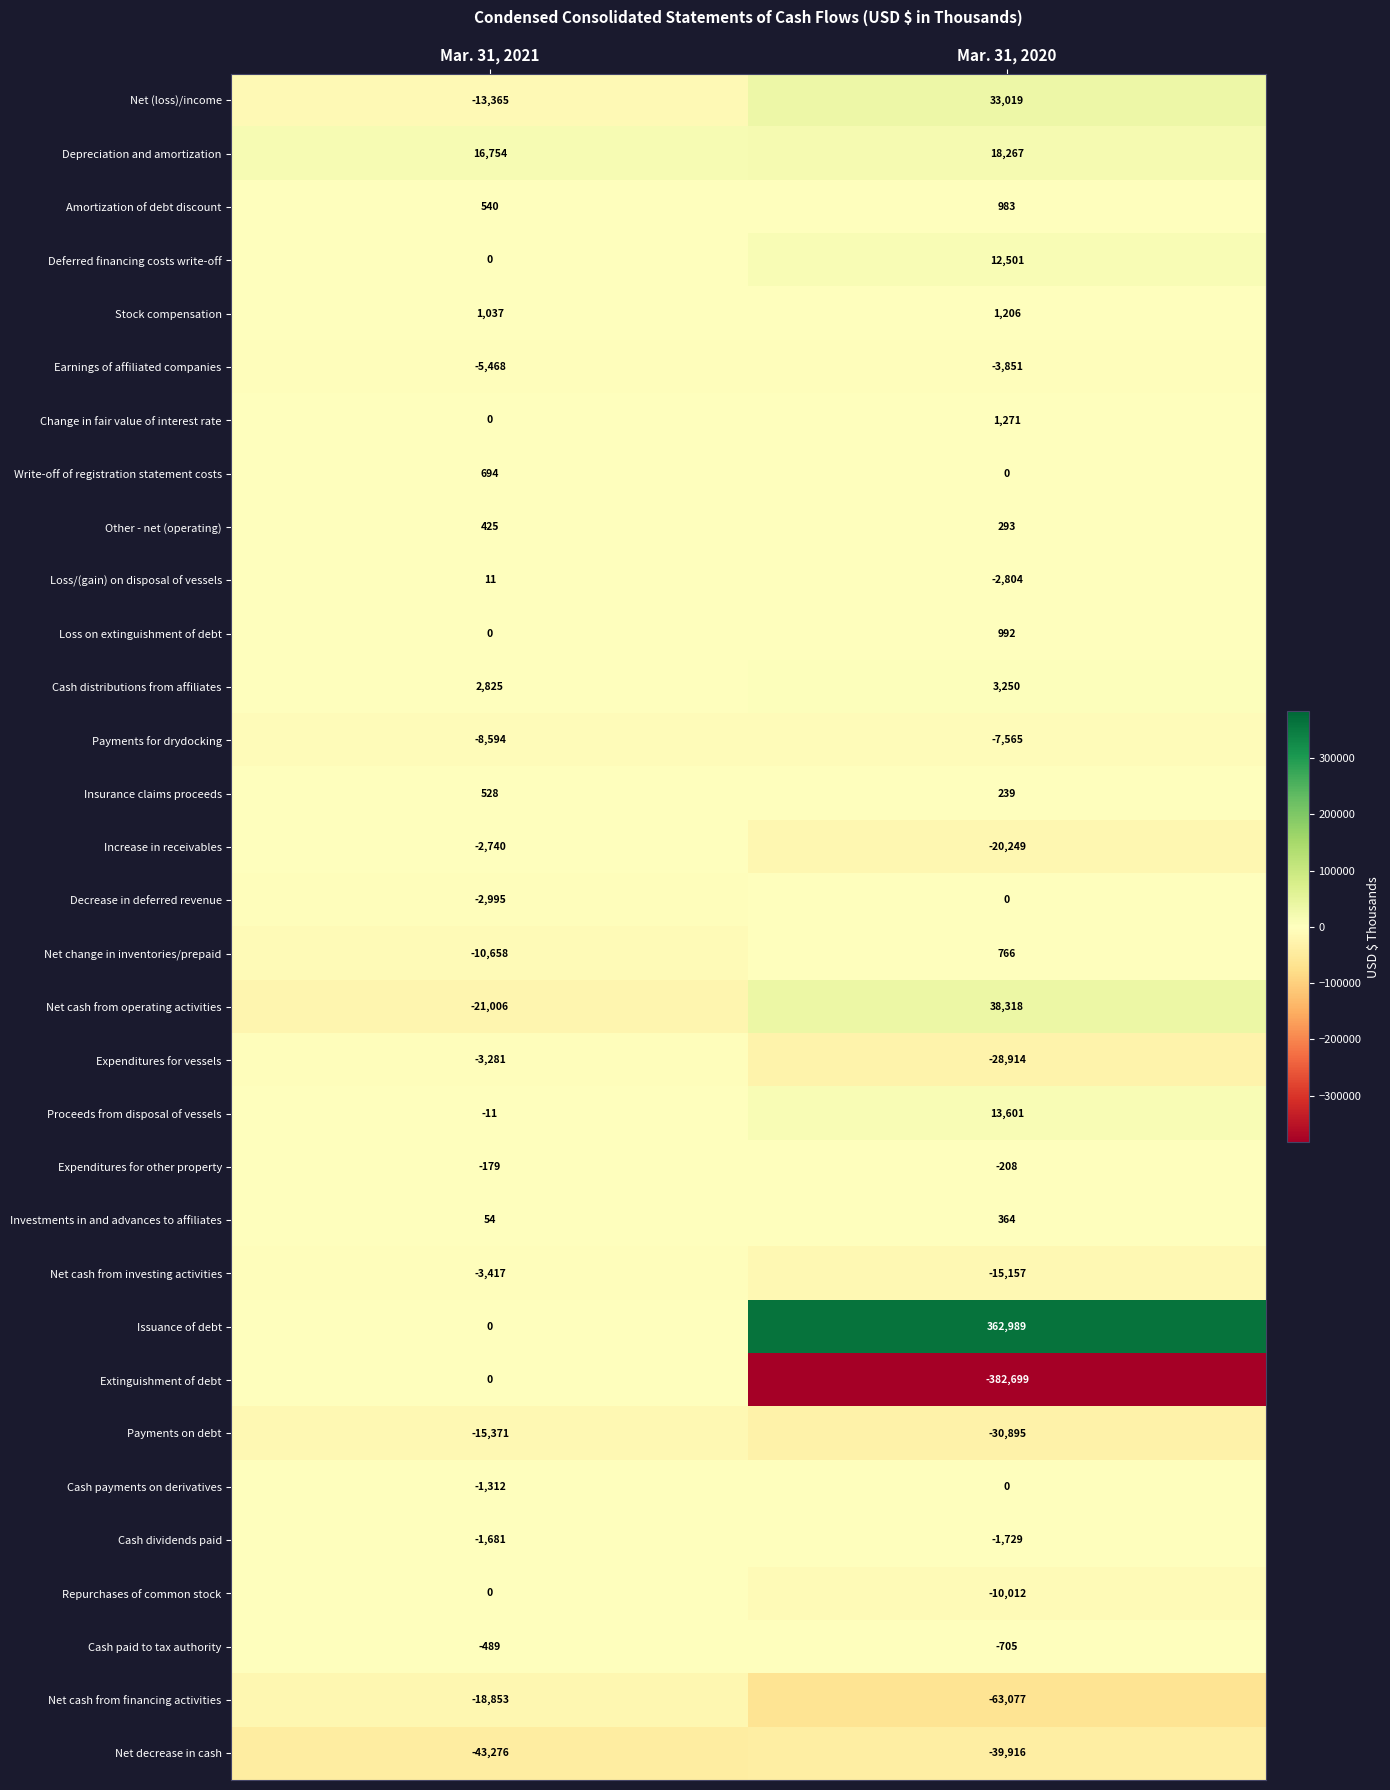

Where is Net cash from financing activities nearest to the value -40965?

Mar. 31, 2021